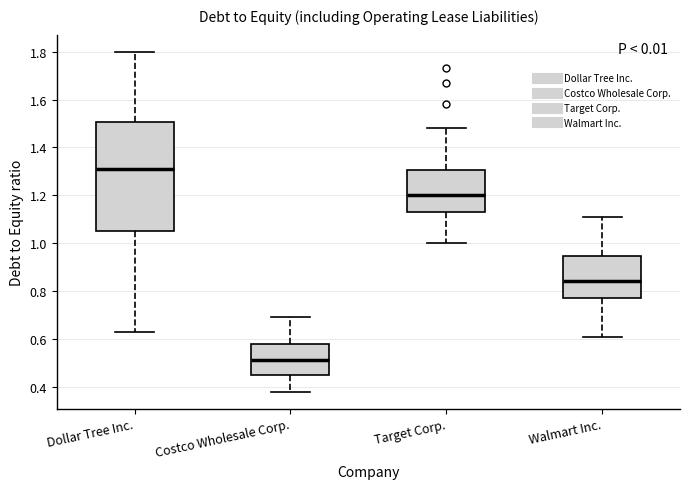

Reading left to right, transcribe this box plot: for each box, give where its median line is, the range the box spans, and where its two whiskers end, as read against the y-axis. The values are not printed on the chart, so give them approximately, as read against the axis.

Dollar Tree Inc.: median 1.32, box 1.06 to 1.50, whiskers 0.64 to 1.80
Costco Wholesale Corp.: median 0.52, box 0.46 to 0.58, whiskers 0.38 to 0.70
Target Corp.: median 1.20, box 1.14 to 1.30, whiskers 1.00 to 1.48
Walmart Inc.: median 0.84, box 0.78 to 0.94, whiskers 0.62 to 1.12